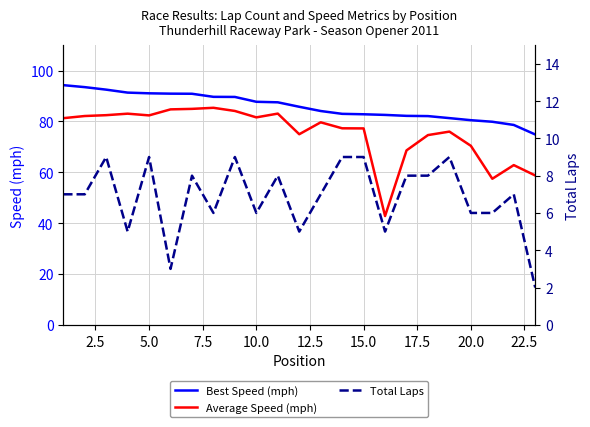

Is it true that Average Speed (mph) equals 70.4 at 20.0?

True